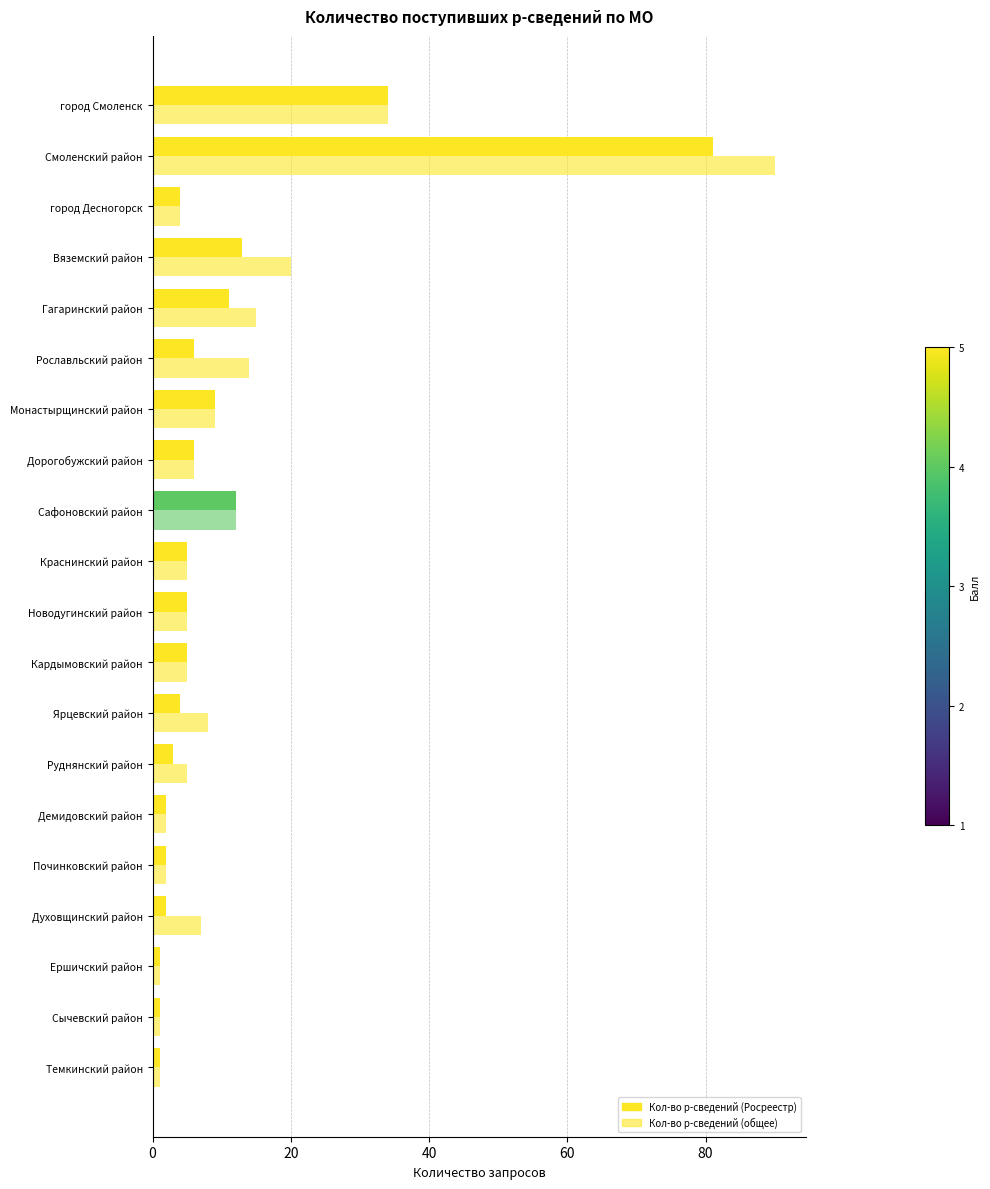

At how many categories does at least one series exceed 88?

1